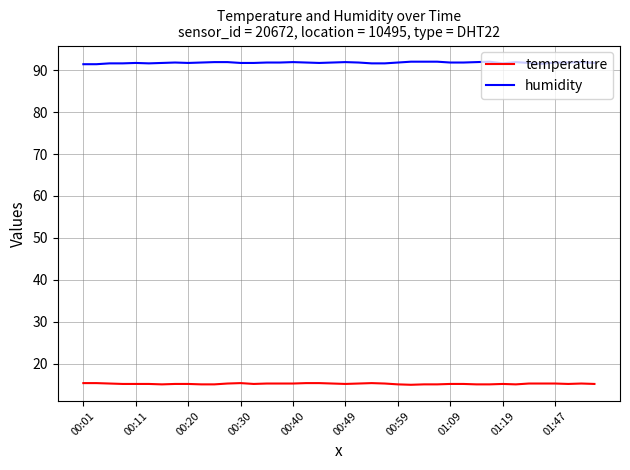

Rank the series by their maximum value, from highest to lowest.

humidity, temperature